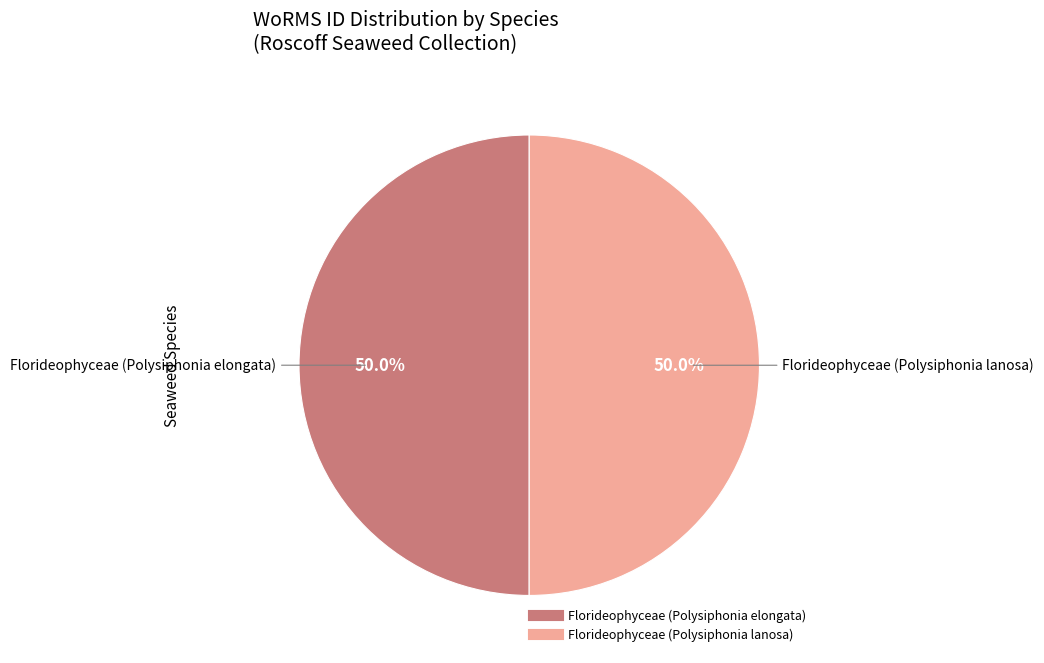

Combined, what portion of the pie is Florideophyceae (Polysiphonia lanosa) and Florideophyceae (Polysiphonia elongata)?

100.0%